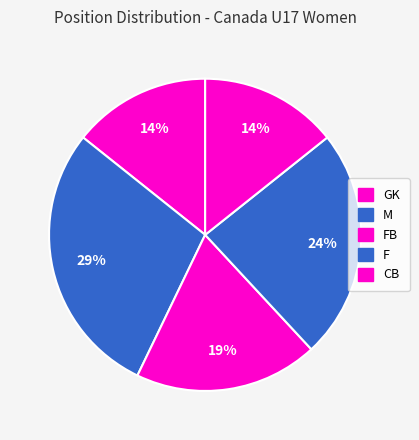

How many slices are in this pie chart?

5